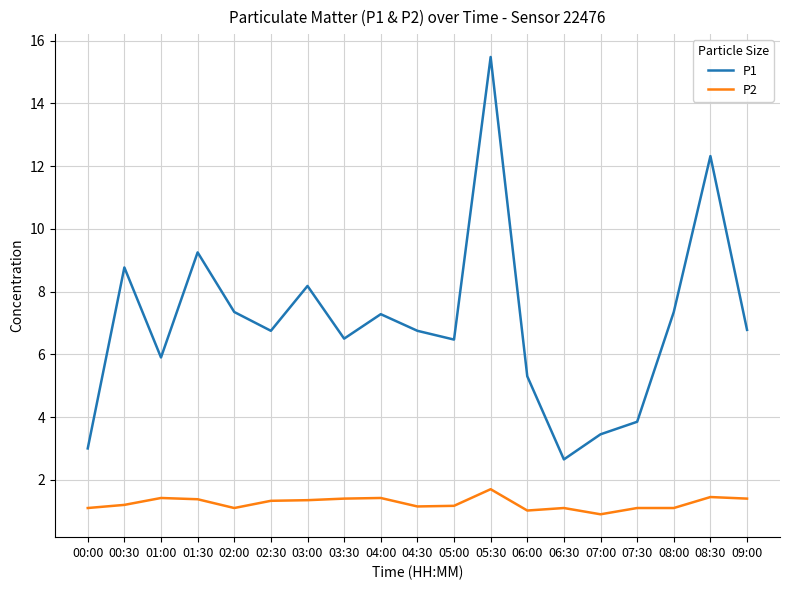

At how many categories does at least one series exceed 9?

3